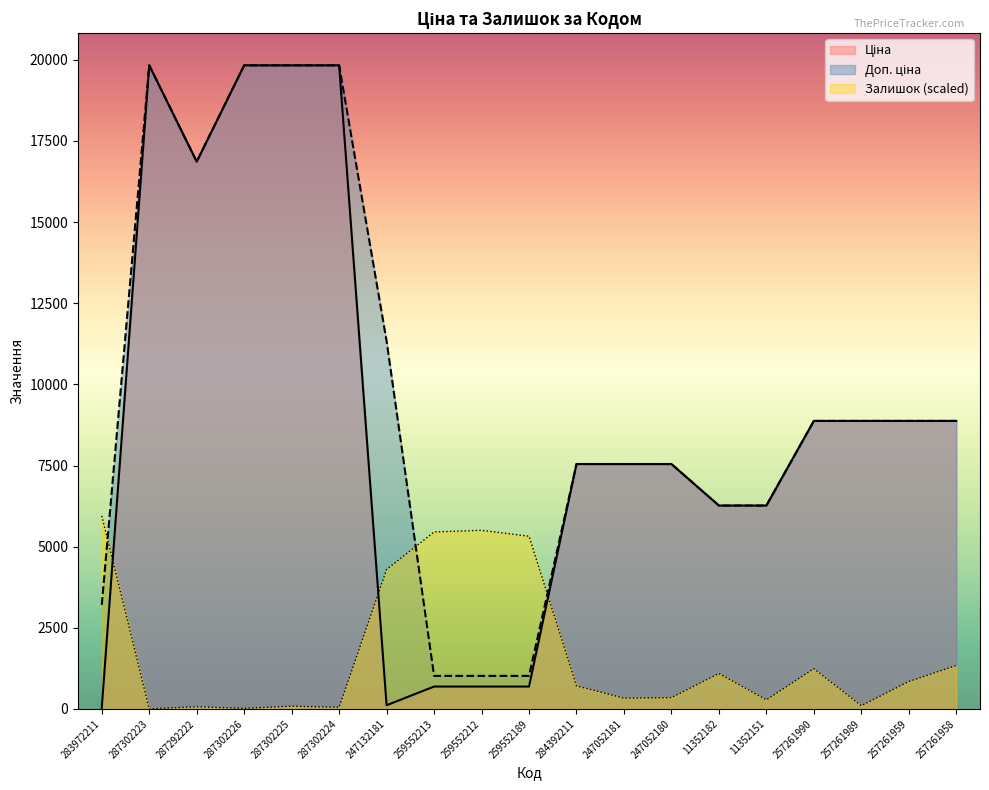

Which series ends up on top after the final intersection of Залишок and Ціна?

Ціна